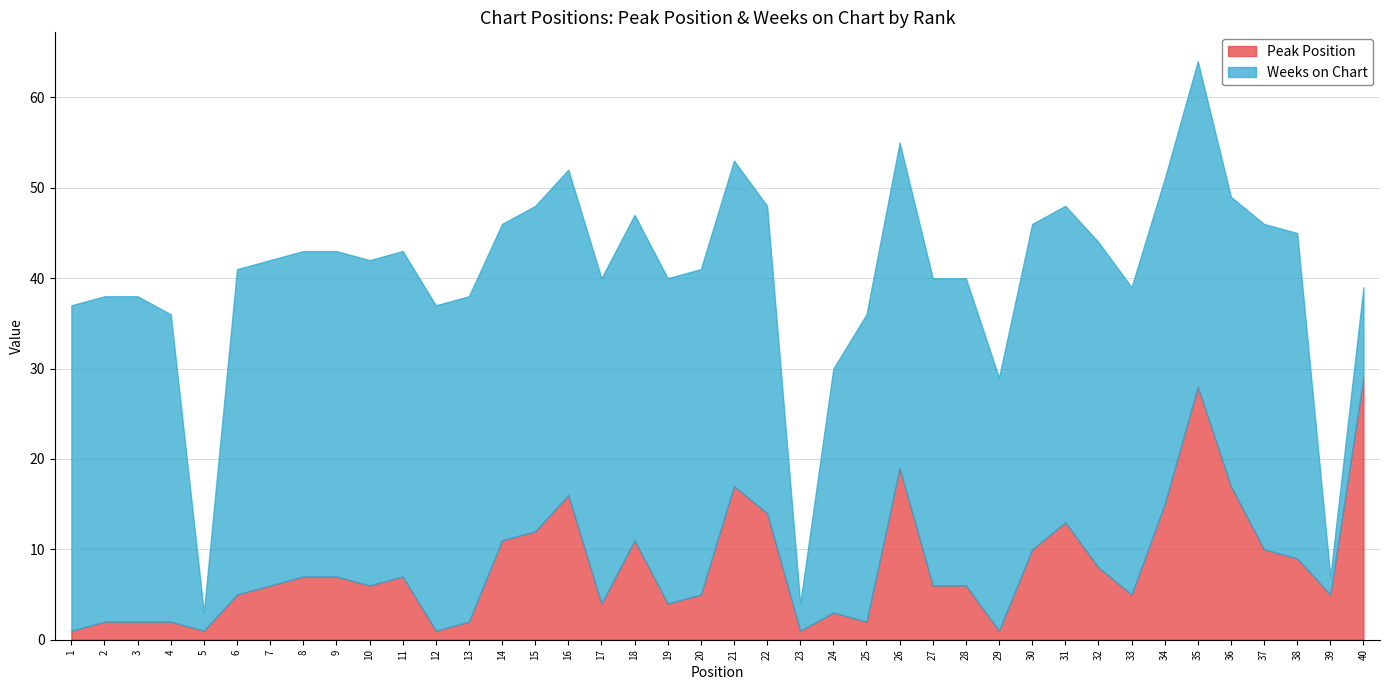

What is the value of the Peak Position point at the 22nd from the left?

14